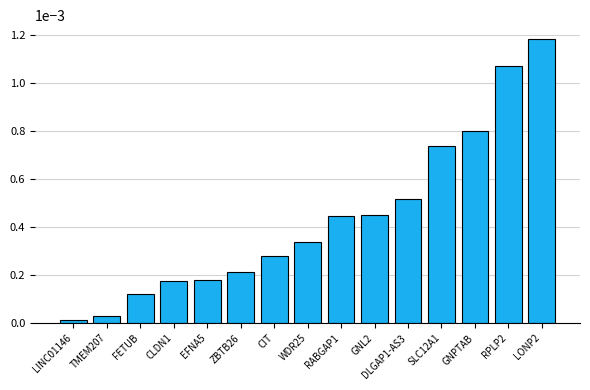

Between WDR25 and RPLP2, which is larger?

RPLP2